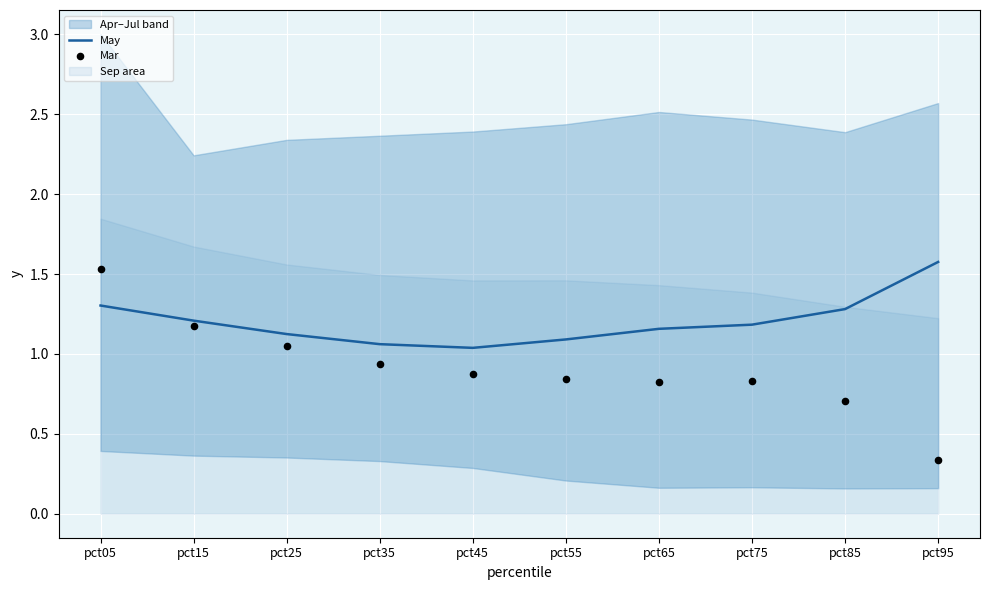

What is the highest value of the May series?

1.6